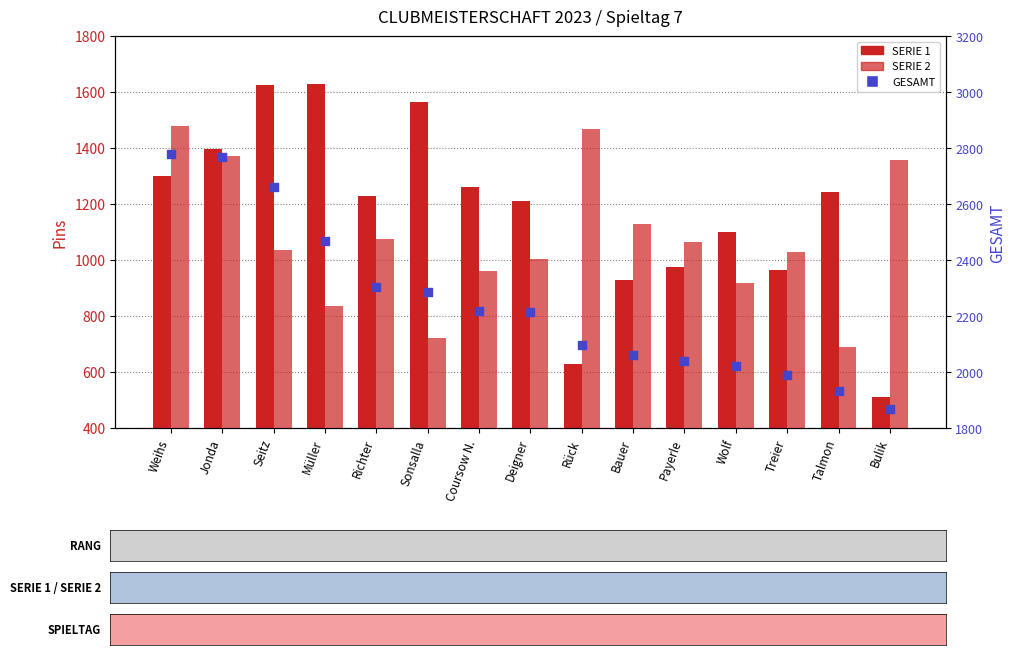

What are all the series names shown in the legend?

SERIE 1, SERIE 2, GESAMT